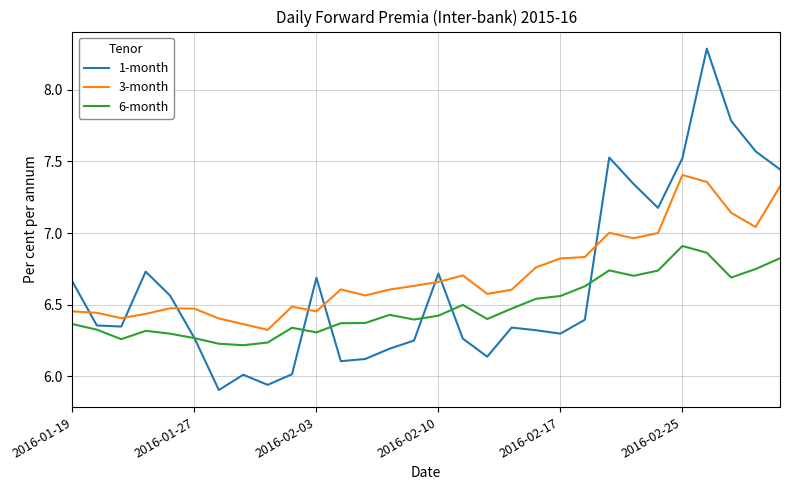

True or false: 1-month has more than 2 interior local peaks.

True